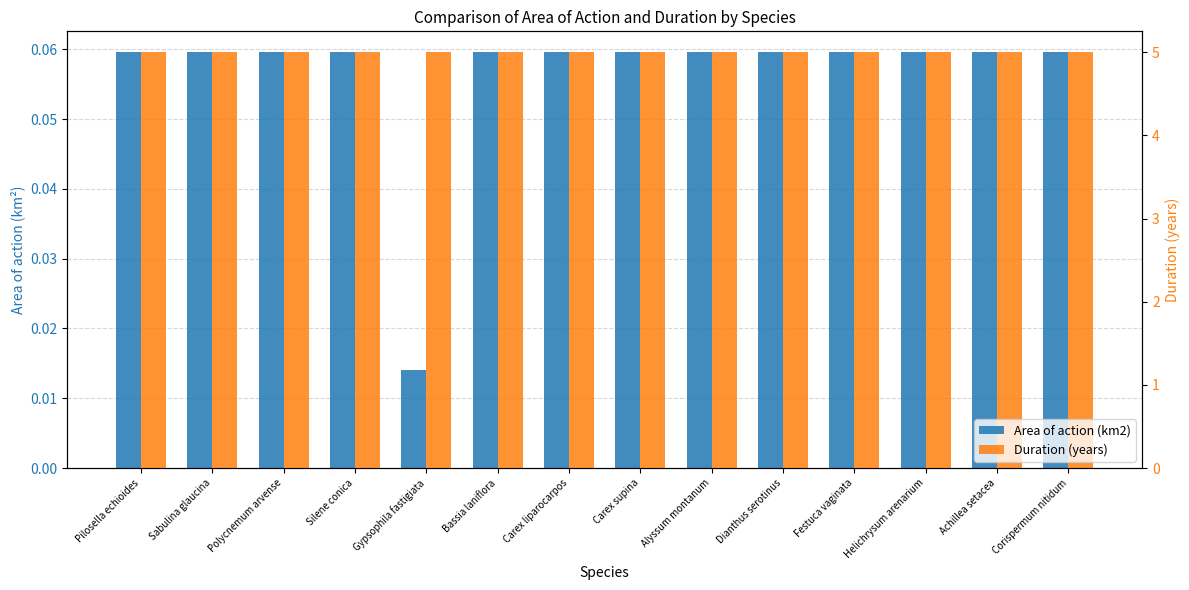

What is the maximum value shown in the chart?

5.0